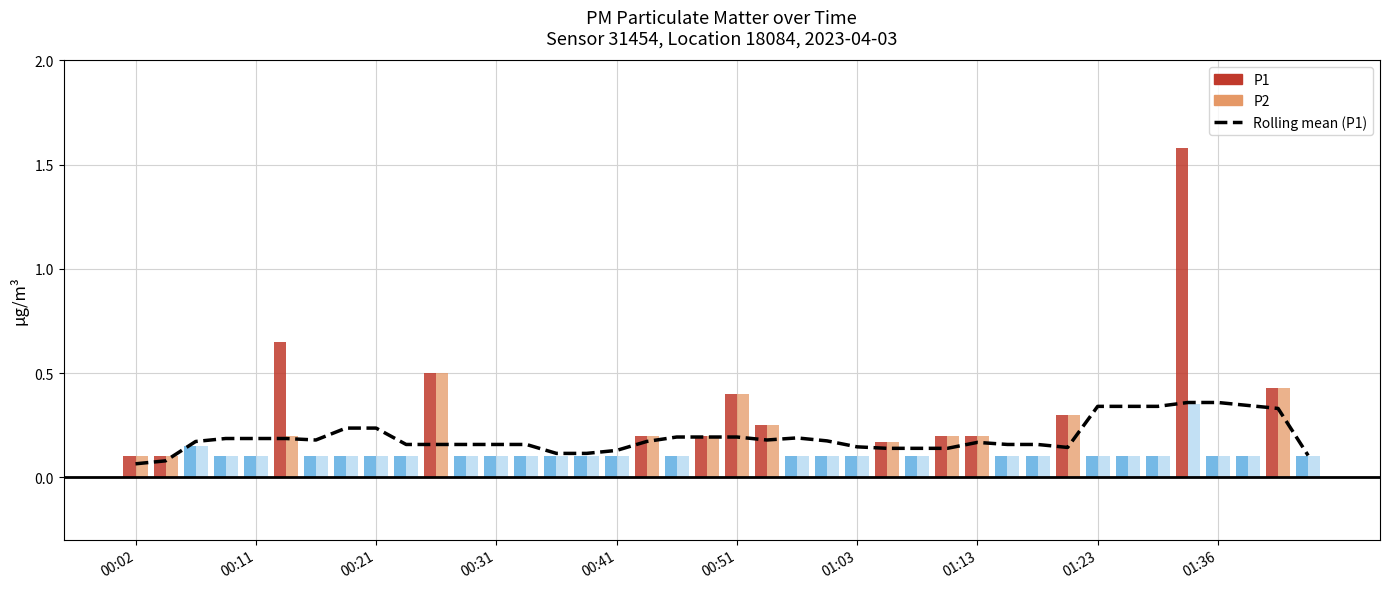

How many bars are there in total?

40